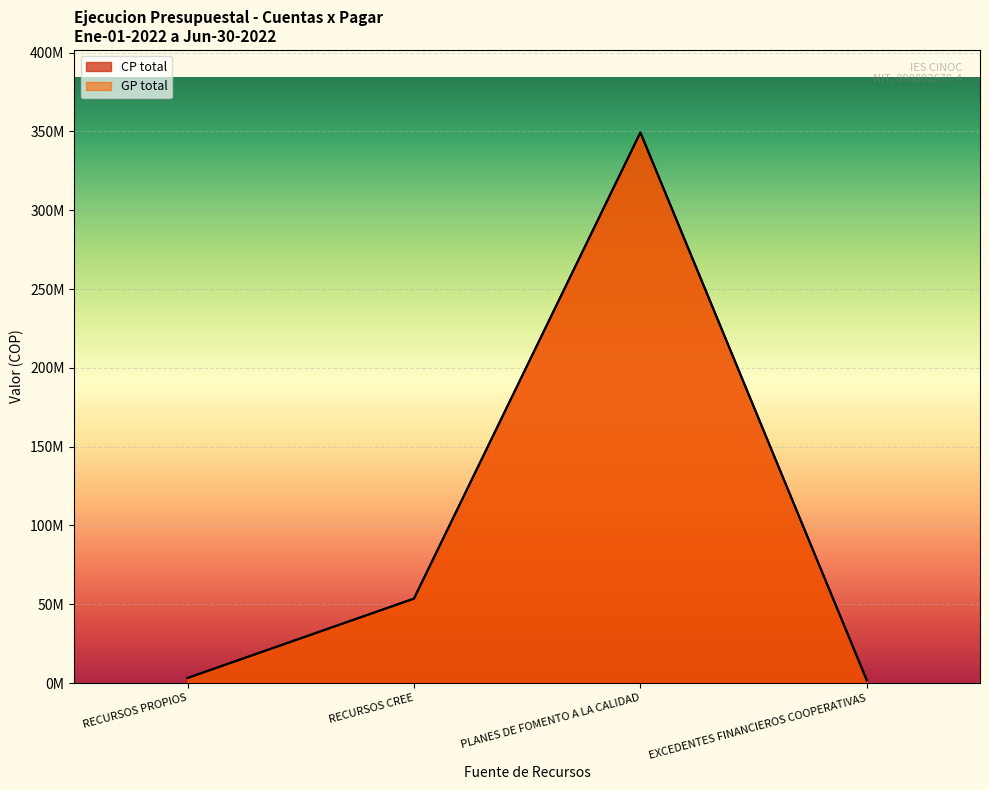

What is the average value of the CP total series?

101966461.8